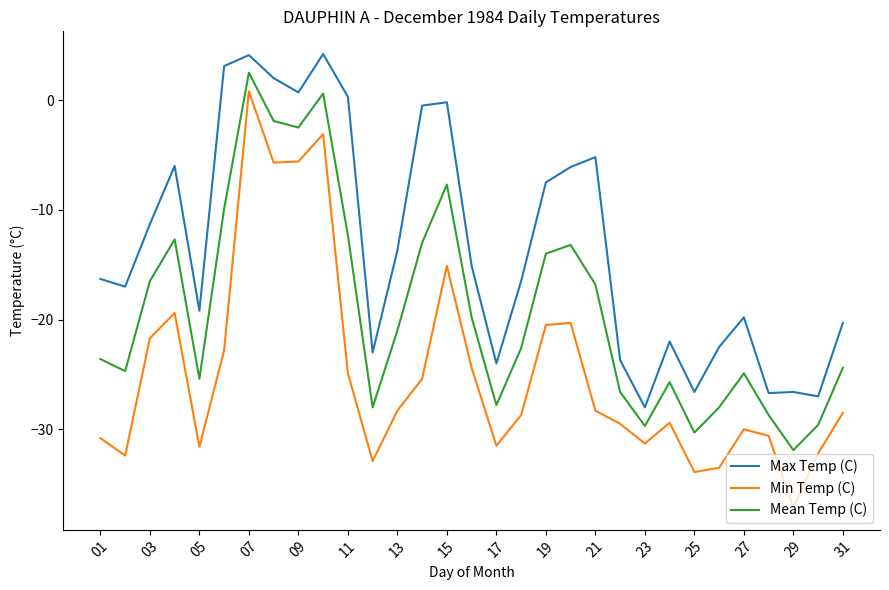

Rank the series by their average value, from lowest to highest.

Min Temp (C), Mean Temp (C), Max Temp (C)